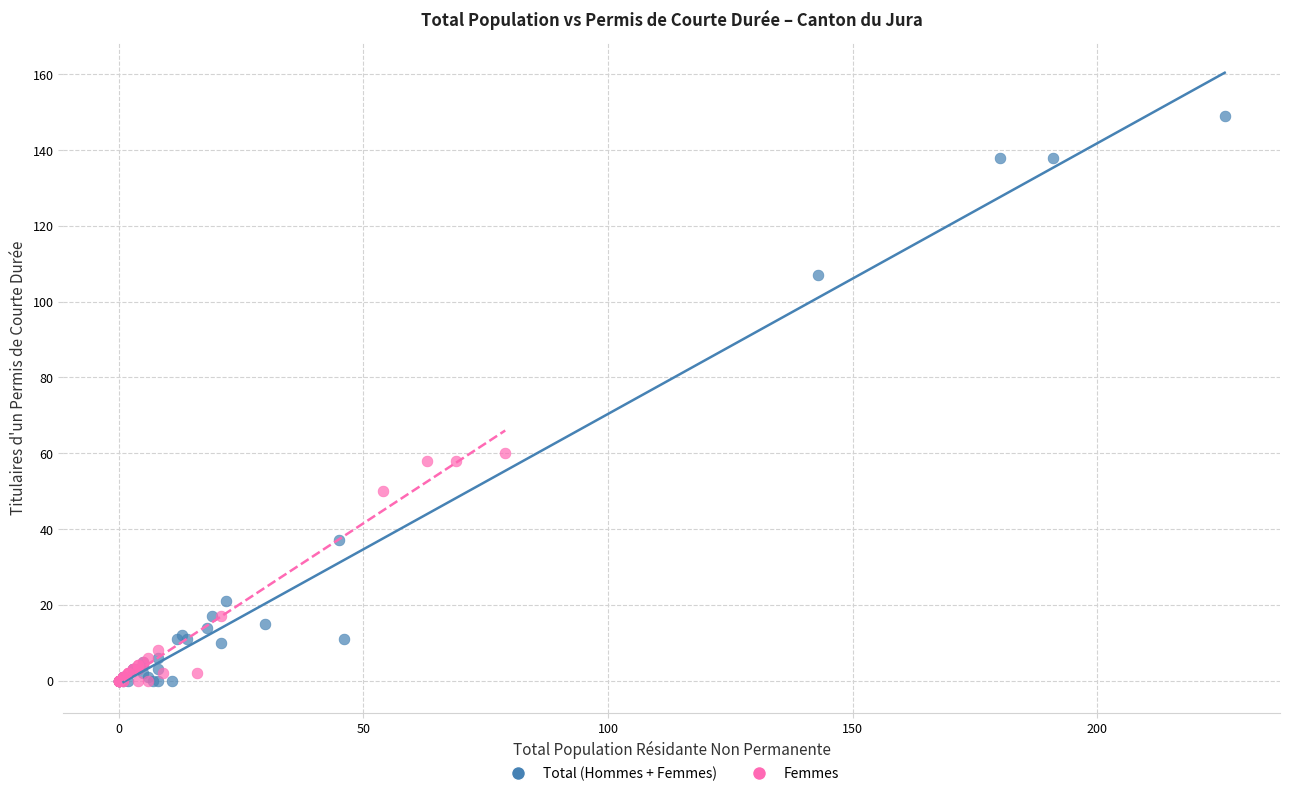

Which series has the widest spread of Y values?

Total (Hommes + Femmes)